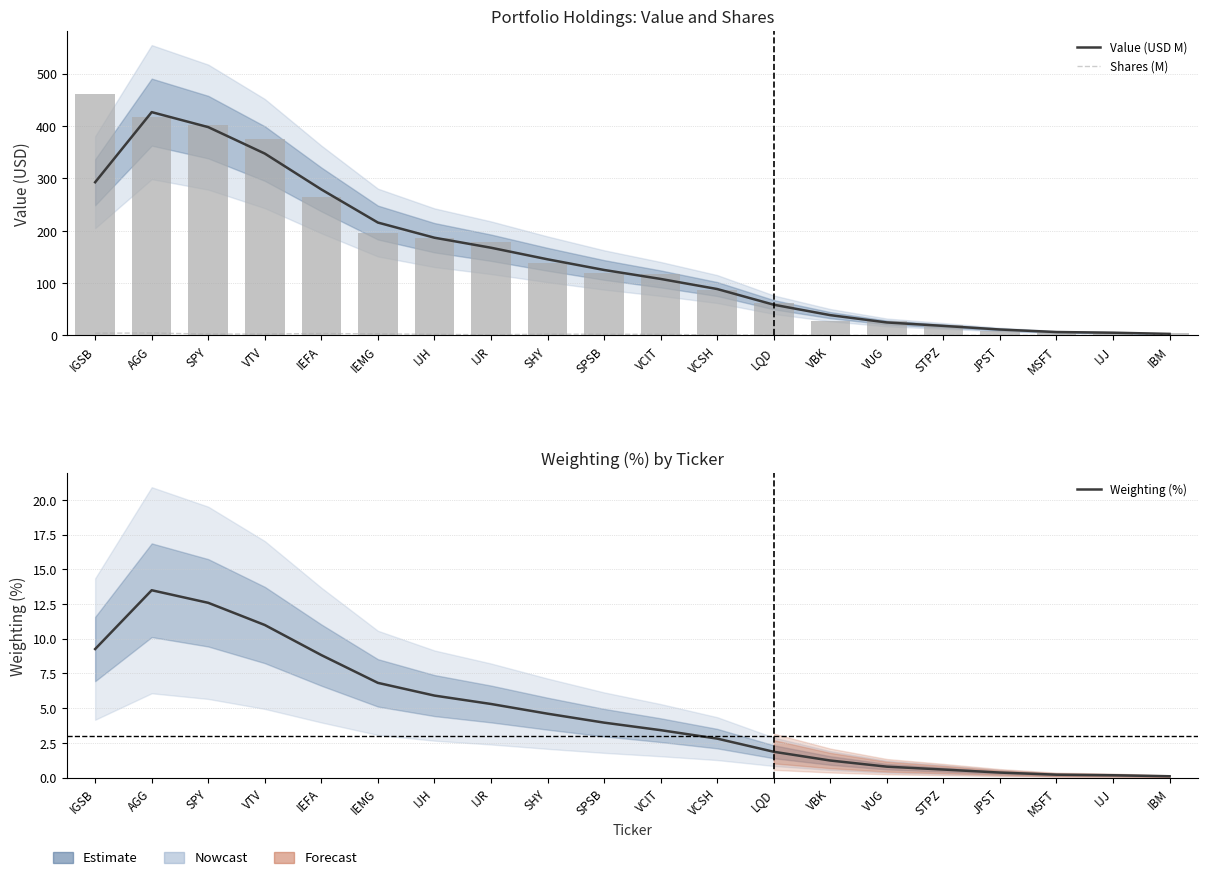

What position from the left is VCIT?

11